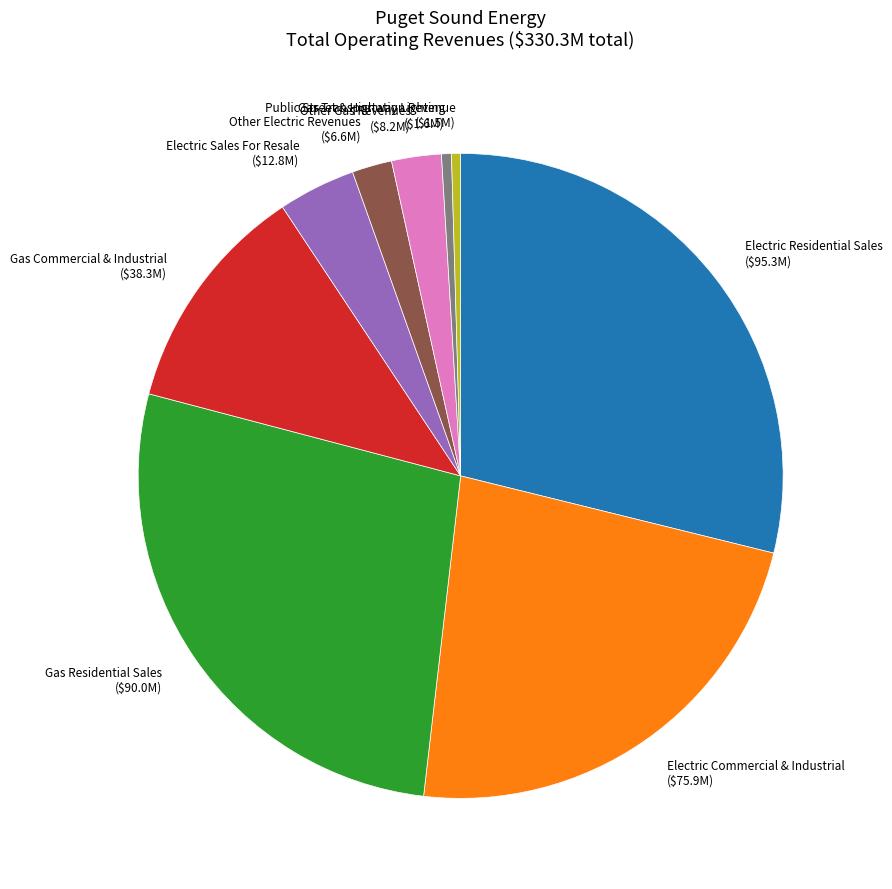

Does Electric Sales For Resale account for over 50% of the chart?

No